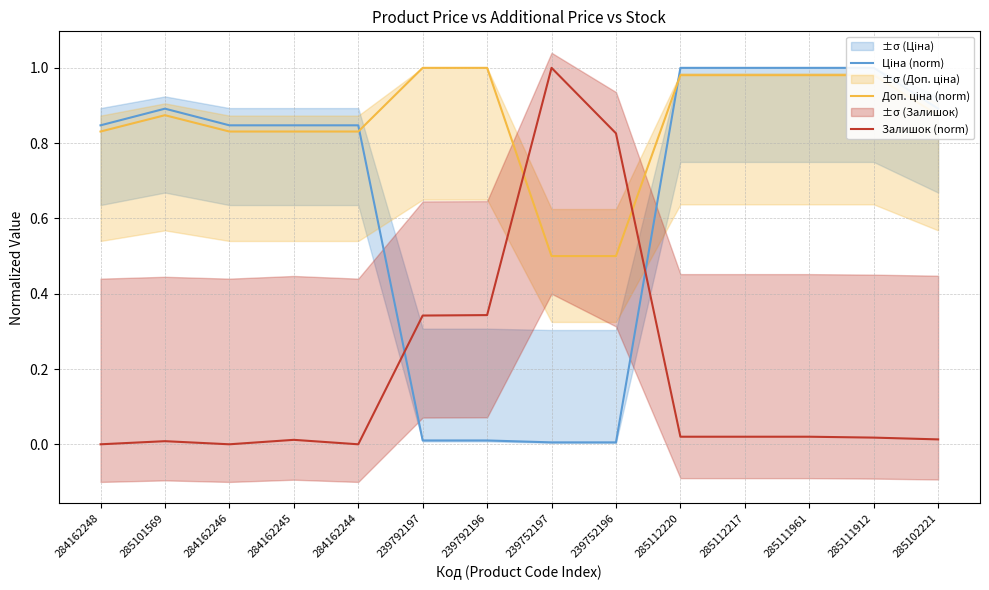

Which series has the largest range (max minus min)?

Залишок (norm)